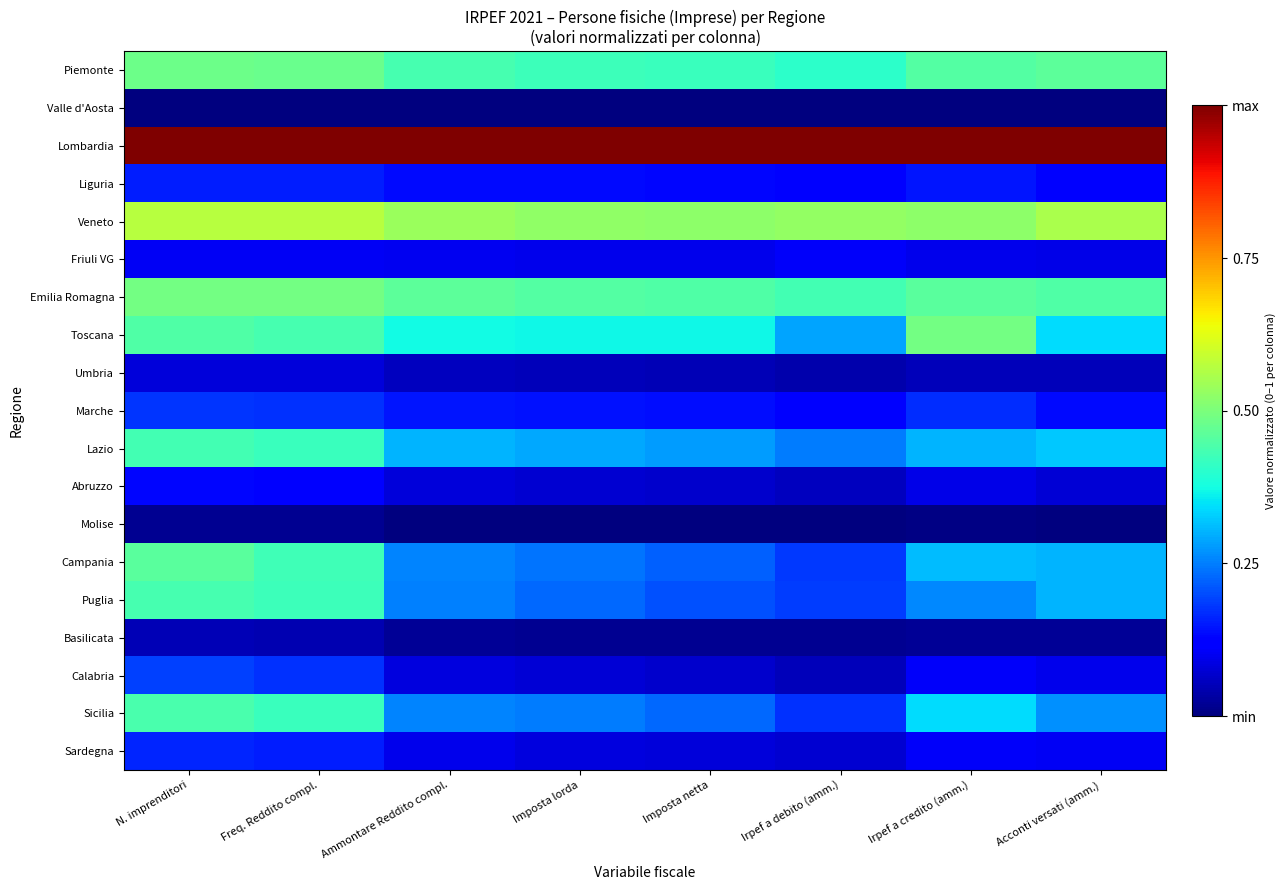

Rank the series by their maximum value, from highest to lowest.

Lombardia, Veneto, Emilia Romagna, Toscana, Piemonte, Campania, Sicilia, Puglia, Lazio, Calabria, Marche, Sardegna, Liguria, Abruzzo, Friuli VG, Umbria, Basilicata, Molise, Valle d'Aosta